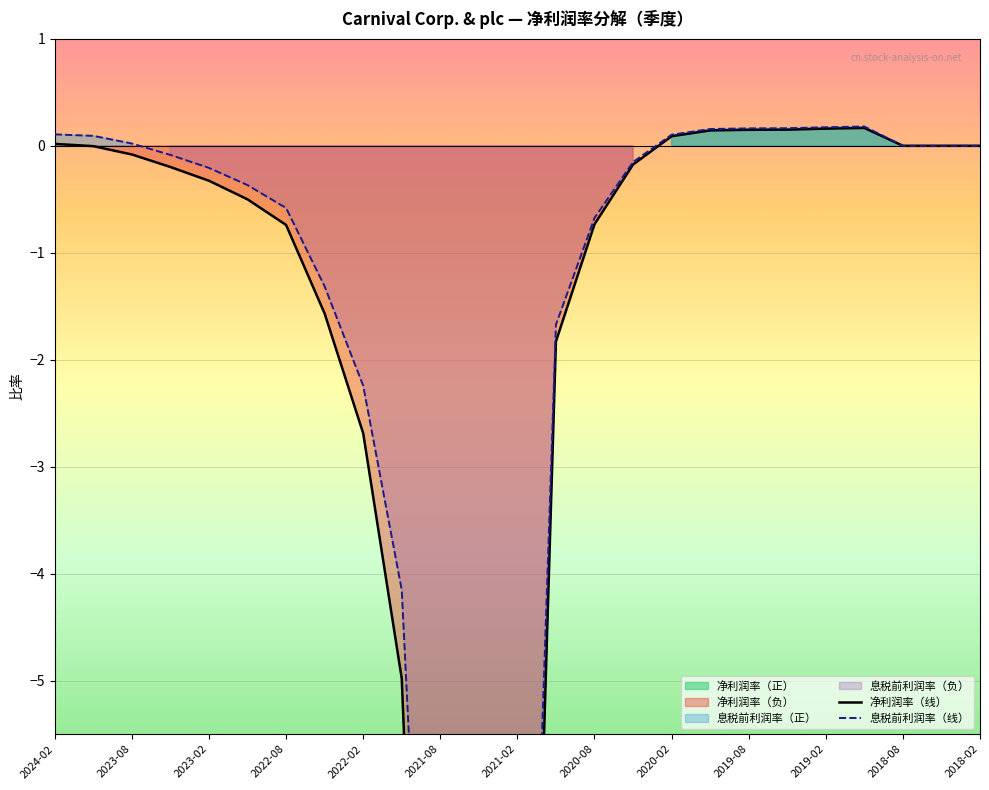

True or false: 净利润率（线） and 息税前利润率（线） intersect in this chart.

False